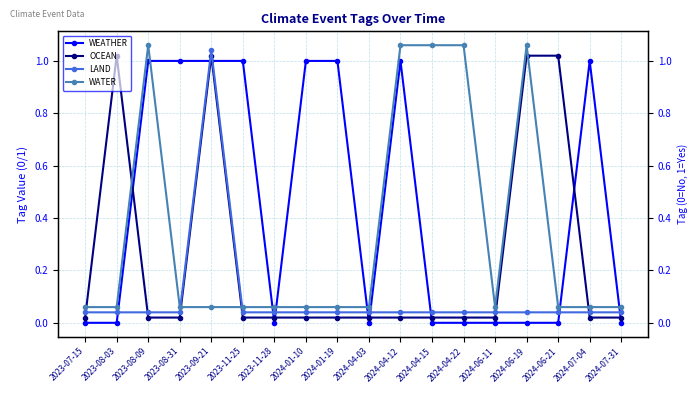

Which series ends up on top after the final intersection of WATER and WEATHER?

WATER